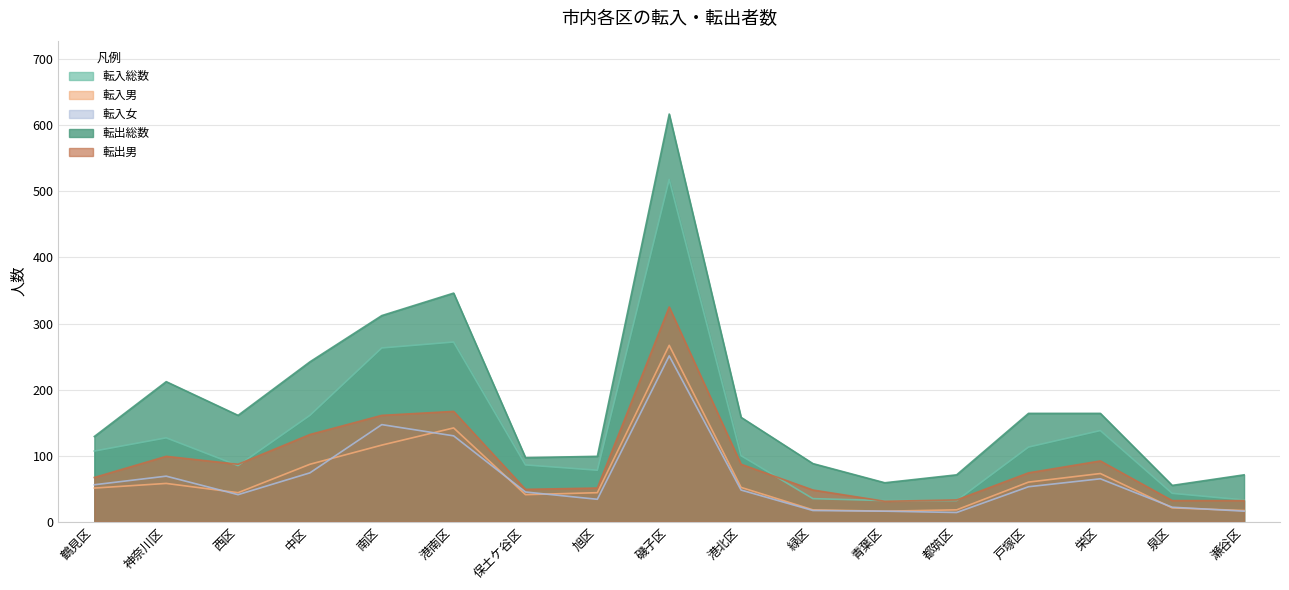

Where does the 転入男 series first go above 51?

神奈川区